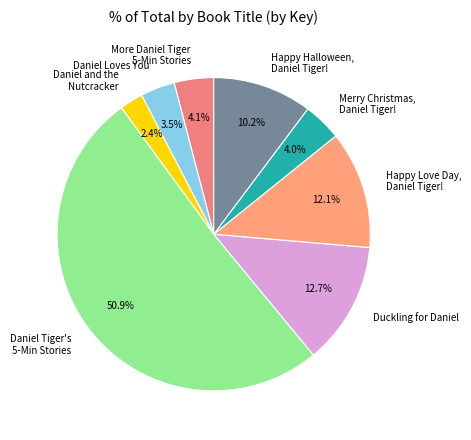

What is the ratio of the value at More Daniel Tiger 5-Min Stories to the value at Duckling for Daniel?

0.3